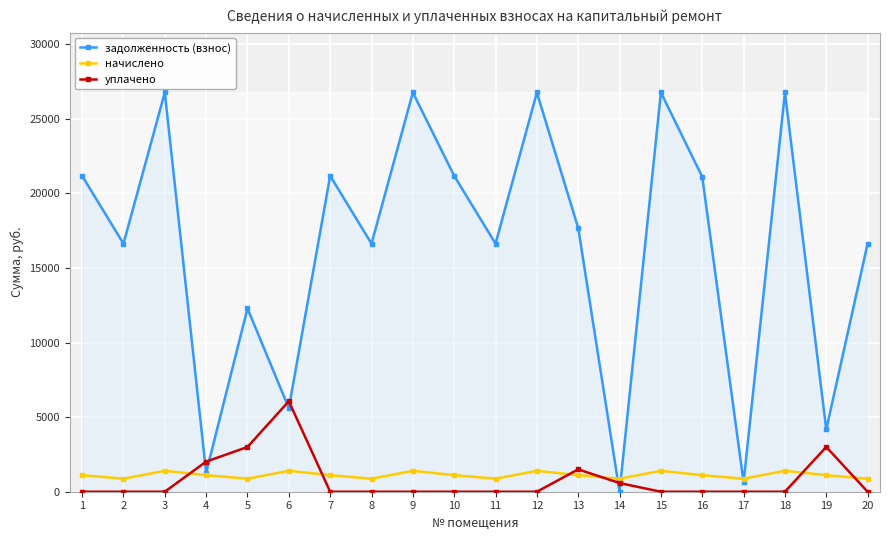

How many times do начислено and уплачено cross each other?

6